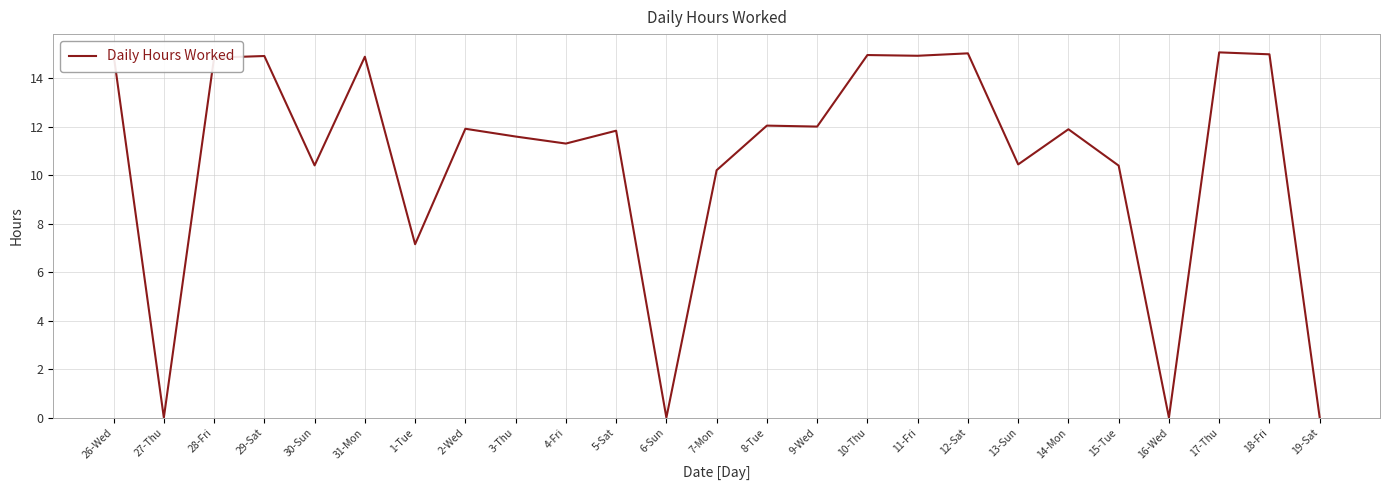

The value at 28-Fri is 14.8. True or false?

True